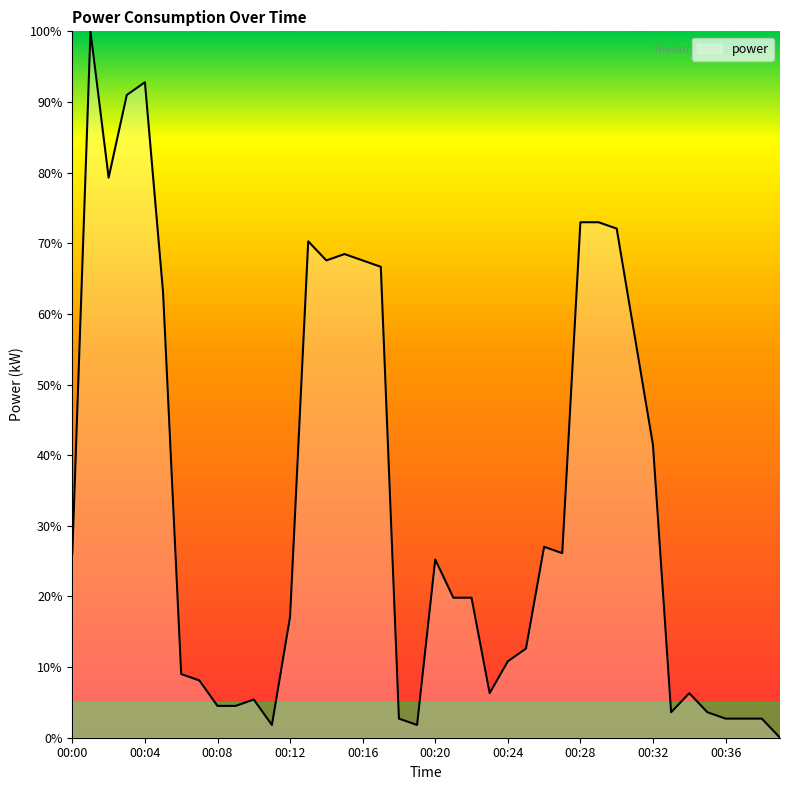

Does the chart have visible grid lines?

No